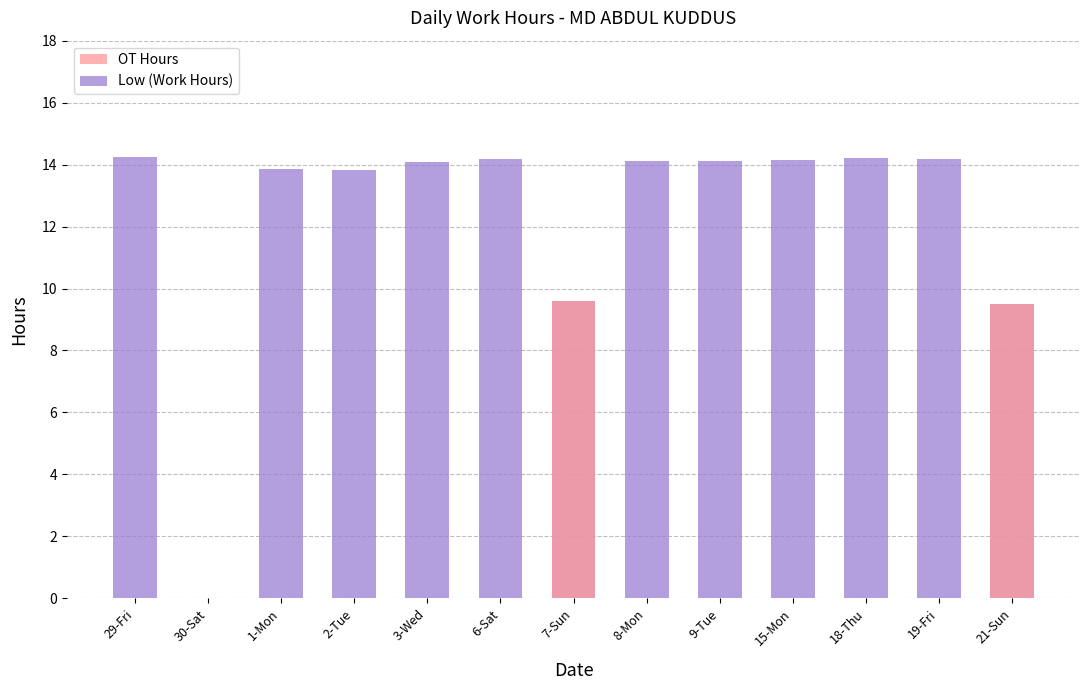

Reading right to left, what are all the values shown in this chart?

OT Hours: 21-Sun=9.5	19-Fri=0.0	18-Thu=0.0	15-Mon=0.0	9-Tue=0.0	8-Mon=0.0	7-Sun=9.6	6-Sat=0.0	3-Wed=0.0	2-Tue=0.0	1-Mon=0.0	30-Sat=0.0	29-Fri=0.0
Low (Work Hours): 21-Sun=9.5	19-Fri=14.2	18-Thu=14.2	15-Mon=14.1	9-Tue=14.1	8-Mon=14.1	7-Sun=9.6	6-Sat=14.2	3-Wed=14.1	2-Tue=13.8	1-Mon=13.8	30-Sat=0.0	29-Fri=14.3